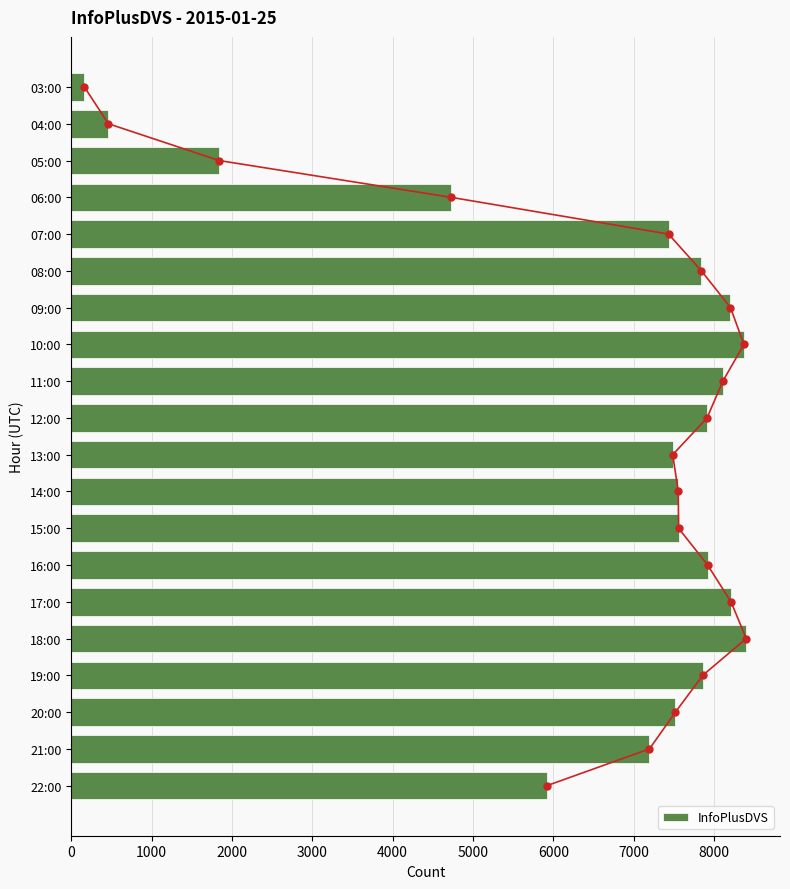

The InfoPlusDVS series shows 7554 at 14:00. True or false?

True